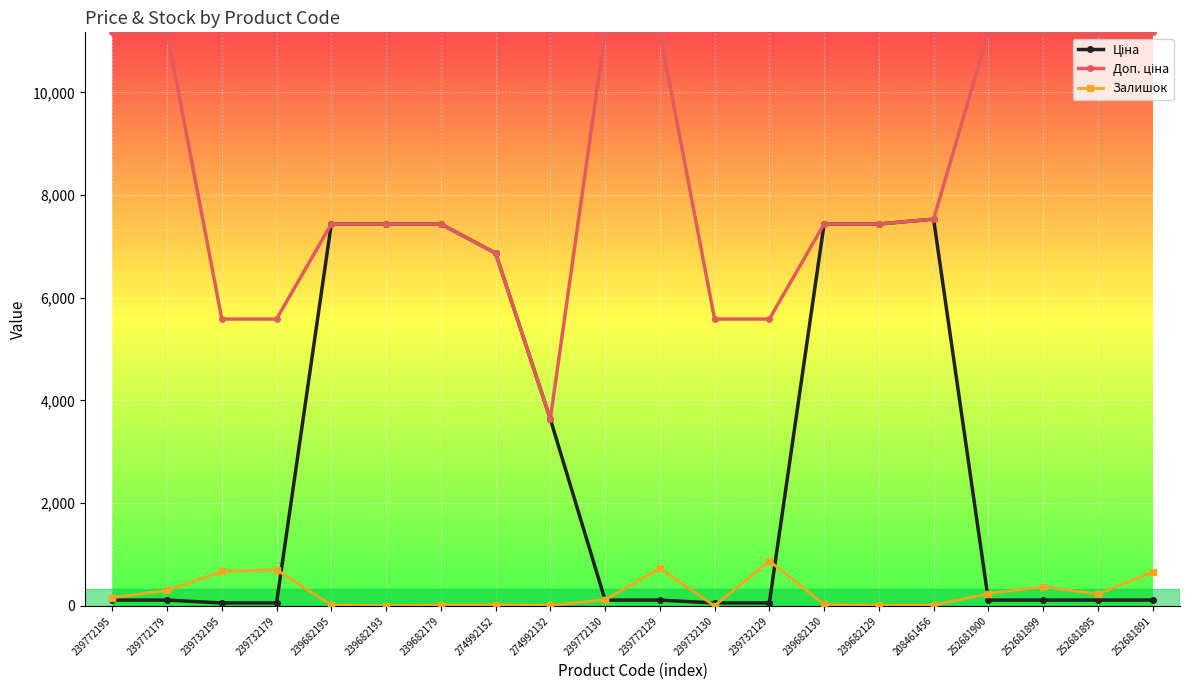

At how many categories does at least one series exceed 2873?

20